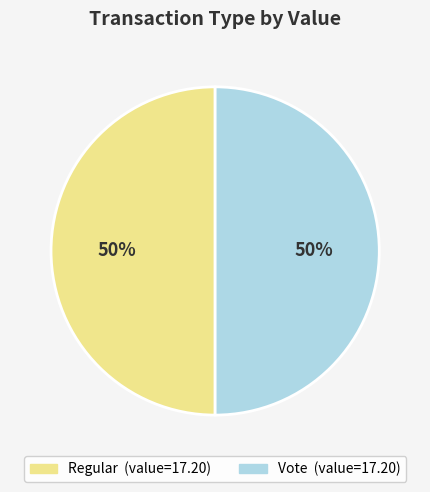

What percentage is the Regular slice, to the nearest percent?

50%